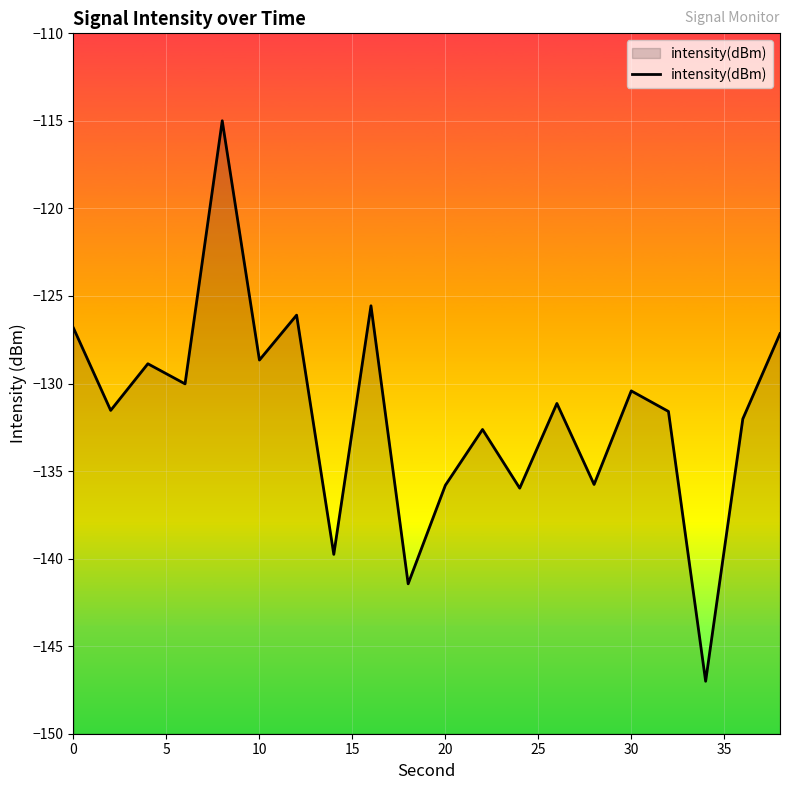

The chart shows a value of -135.8 at 20. True or false?

True